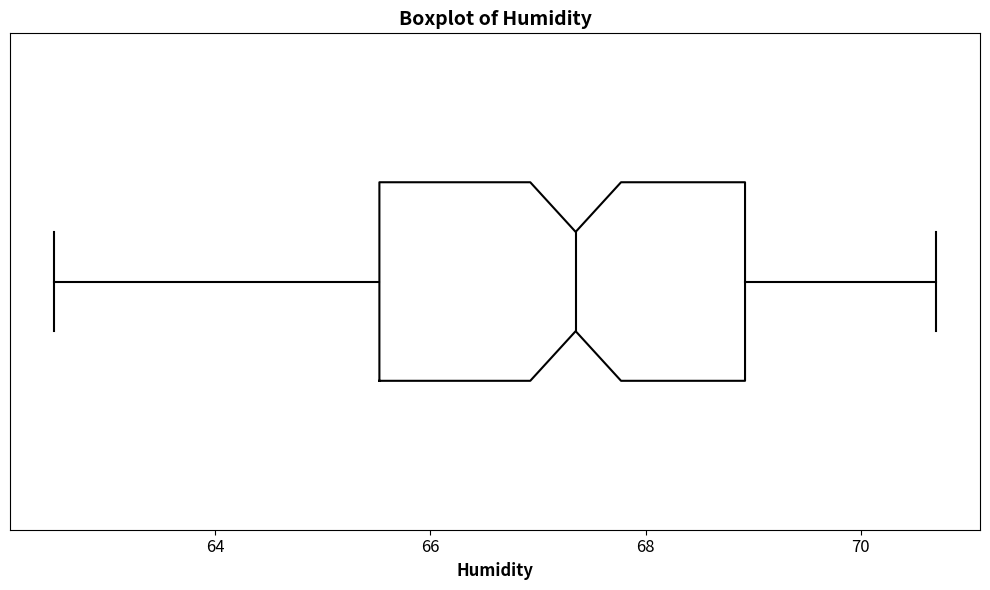

Transcribe this box plot: give where the median line is, the range the box spans, and where the two whiskers end, as read against the x-axis. The values are not printed on the chart, so give them approximately, as read against the axis.

median 67.4, box 65.6 to 69.0, whiskers 62.6 to 70.8